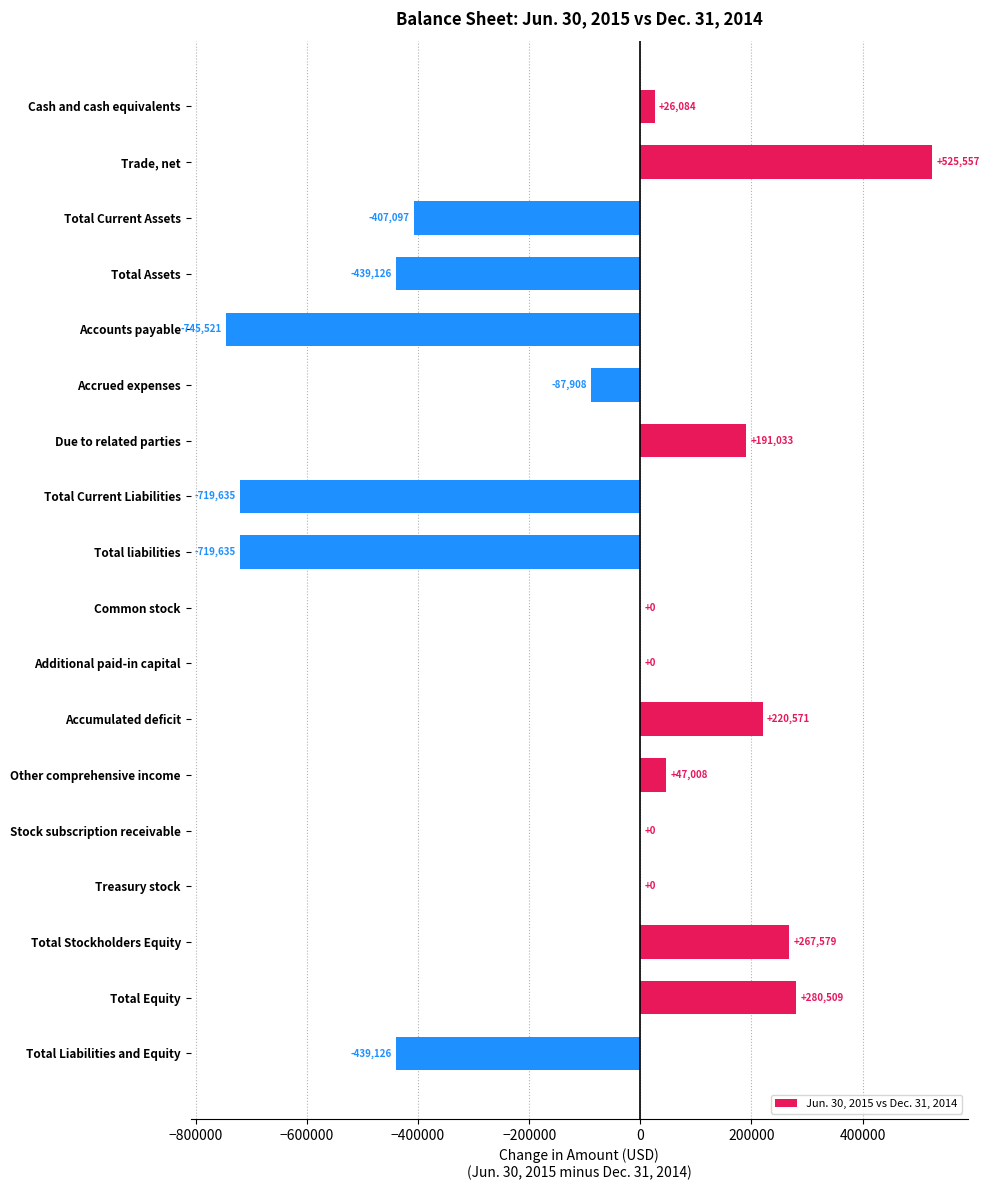

The value at Treasury stock is 0. True or false?

True